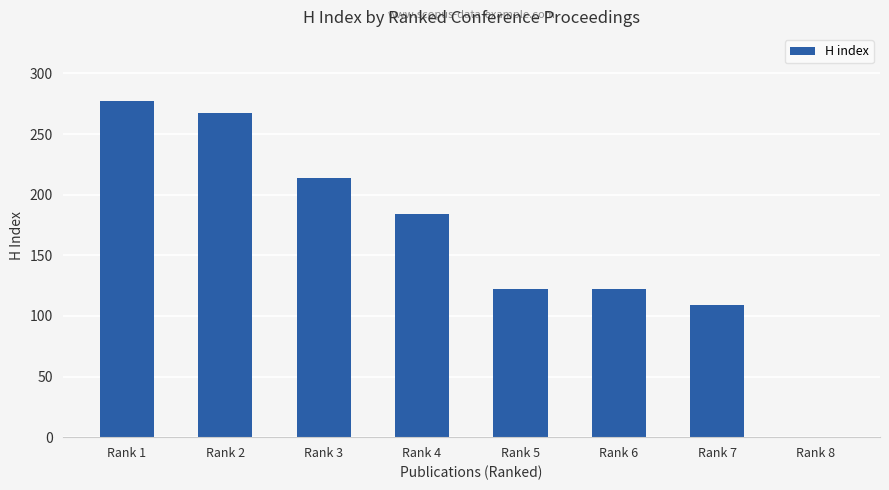

How many data points does each series have?

8